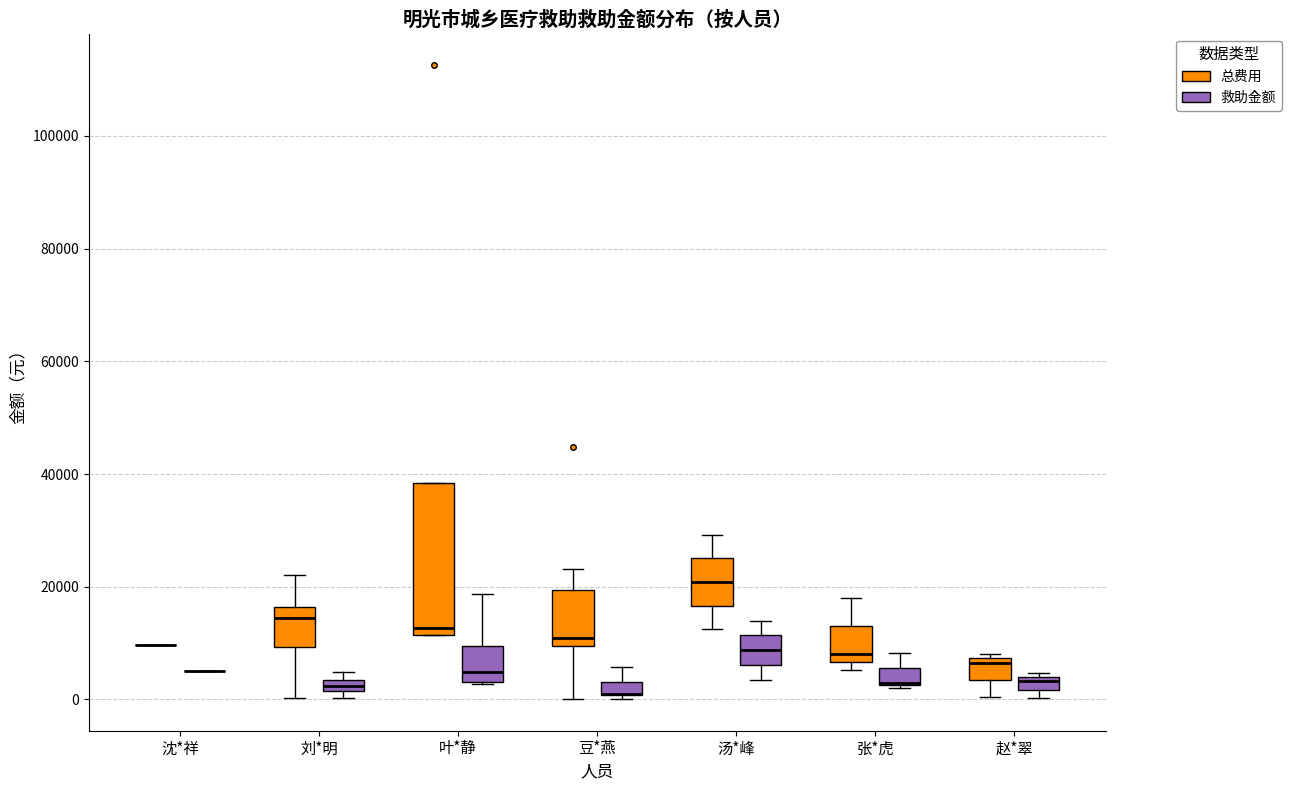

Which box is the tallest, from its lower edge to its upper edge?

叶*静 (总费用)